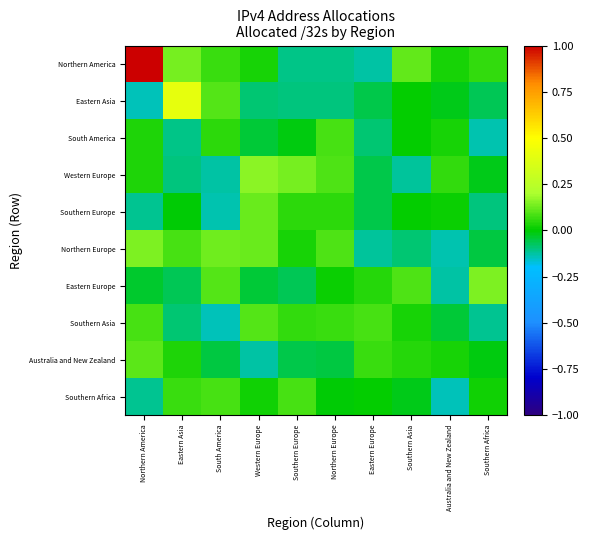

Reading right to left, what are all the values shown in this chart?

Northern America: Southern Africa=0.1	Australia and New Zealand=0.0	Southern Asia=0.1	Eastern Europe=-0.1	Northern Europe=-0.1	Southern Europe=-0.1	Western Europe=0.0	South America=0.1	Eastern Asia=0.1	Northern America=1.0
Eastern Asia: Southern Africa=-0.1	Australia and New Zealand=-0.0	Southern Asia=0.0	Eastern Europe=-0.1	Northern Europe=-0.1	Southern Europe=-0.1	Western Europe=-0.1	South America=0.1	Eastern Asia=0.4	Northern America=-0.1
South America: Southern Africa=-0.1	Australia and New Zealand=0.0	Southern Asia=0.0	Eastern Europe=-0.1	Northern Europe=0.1	Southern Europe=-0.0	Western Europe=-0.0	South America=0.0	Eastern Asia=-0.1	Northern America=0.0
Western Europe: Southern Africa=-0.0	Australia and New Zealand=0.1	Southern Asia=-0.1	Eastern Europe=-0.1	Northern Europe=0.1	Southern Europe=0.1	Western Europe=0.2	South America=-0.1	Eastern Asia=-0.1	Northern America=0.0
Southern Europe: Southern Africa=-0.1	Australia and New Zealand=0.0	Southern Asia=0.0	Eastern Europe=-0.1	Northern Europe=0.0	Southern Europe=0.1	Western Europe=0.1	South America=-0.1	Eastern Asia=-0.0	Northern America=-0.1
Northern Europe: Southern Africa=-0.1	Australia and New Zealand=-0.1	Southern Asia=-0.1	Eastern Europe=-0.1	Northern Europe=0.1	Southern Europe=0.0	Western Europe=0.1	South America=0.1	Eastern Asia=0.1	Northern America=0.1
Eastern Europe: Southern Africa=0.1	Australia and New Zealand=-0.1	Southern Asia=0.1	Eastern Europe=0.0	Northern Europe=0.0	Southern Europe=-0.1	Western Europe=-0.0	South America=0.1	Eastern Asia=-0.1	Northern America=-0.0
Southern Asia: Southern Africa=-0.1	Australia and New Zealand=-0.0	Southern Asia=0.0	Eastern Europe=0.1	Northern Europe=0.1	Southern Europe=0.1	Western Europe=0.1	South America=-0.1	Eastern Asia=-0.1	Northern America=0.1
Australia and New Zealand: Southern Africa=-0.0	Australia and New Zealand=0.0	Southern Asia=0.0	Eastern Europe=0.1	Northern Europe=-0.1	Southern Europe=-0.1	Western Europe=-0.1	South America=-0.1	Eastern Asia=0.0	Northern America=0.1
Southern Africa: Southern Africa=0.0	Australia and New Zealand=-0.1	Southern Asia=-0.0	Eastern Europe=0.0	Northern Europe=-0.0	Southern Europe=0.1	Western Europe=0.0	South America=0.1	Eastern Asia=0.1	Northern America=-0.1